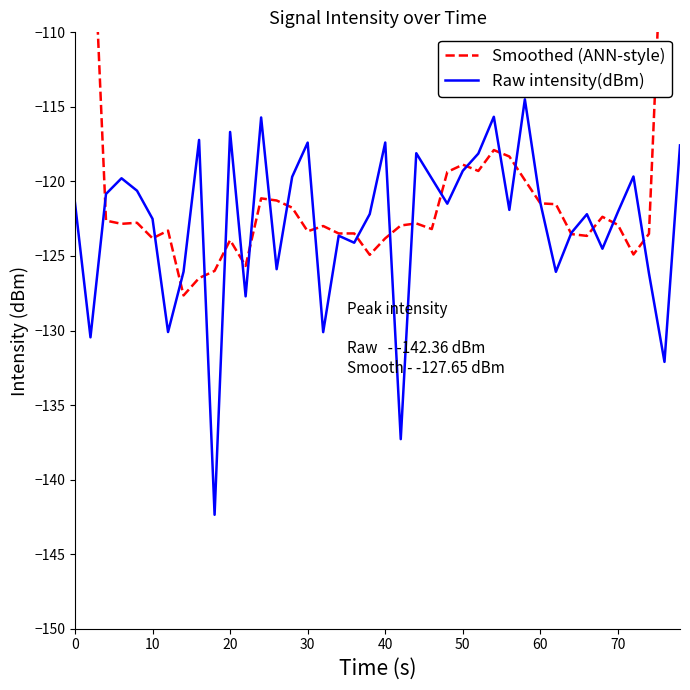

What is the sum of all Raw intensity(dBm) values?

-4913.3